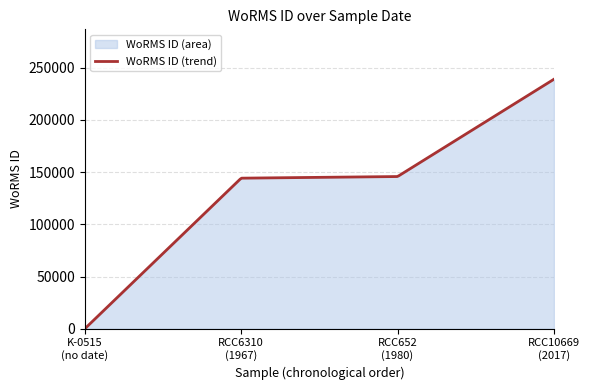

What is the difference between the maximum and minimum values?

238968.0